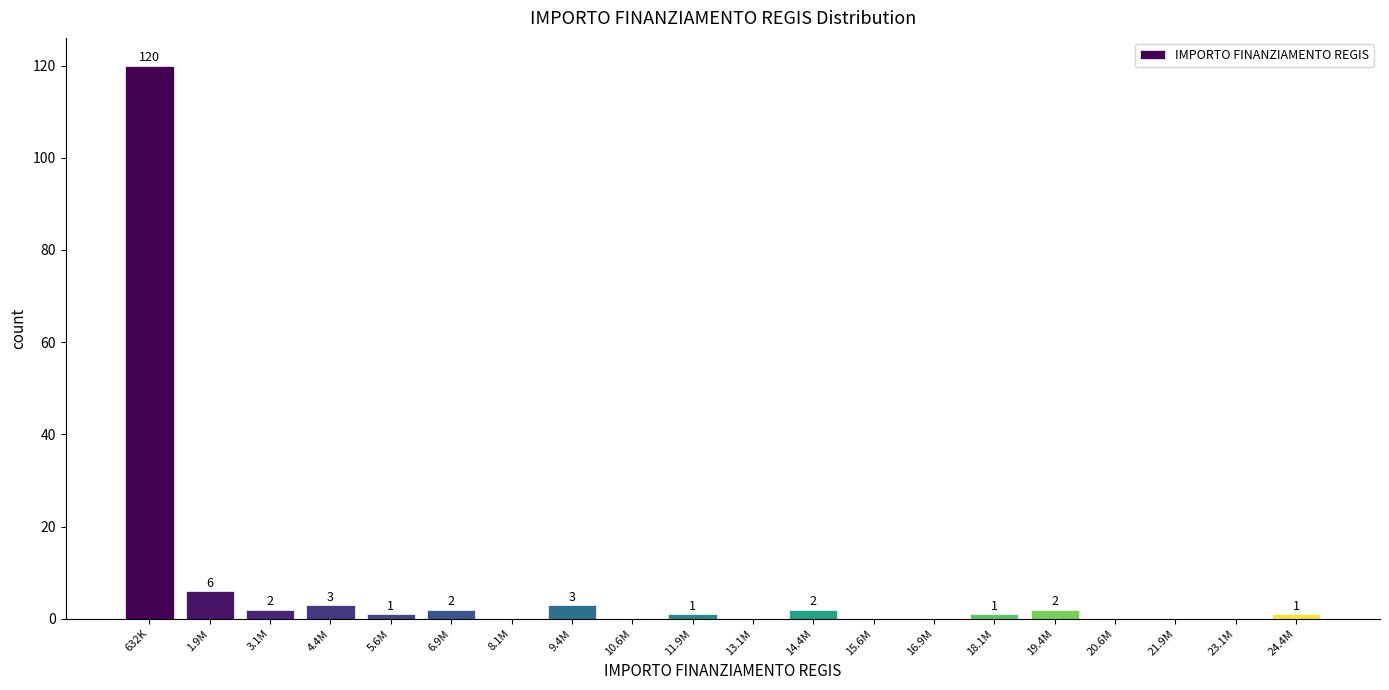

Reading left to right, extract all data points from this chart.

632K=120	1.9M=6	3.1M=2	4.4M=3	5.6M=1	6.9M=2	8.1M=0	9.4M=3	10.6M=0	11.9M=1	13.1M=0	14.4M=2	15.6M=0	16.9M=0	18.1M=1	19.4M=2	20.6M=0	21.9M=0	23.1M=0	24.4M=1